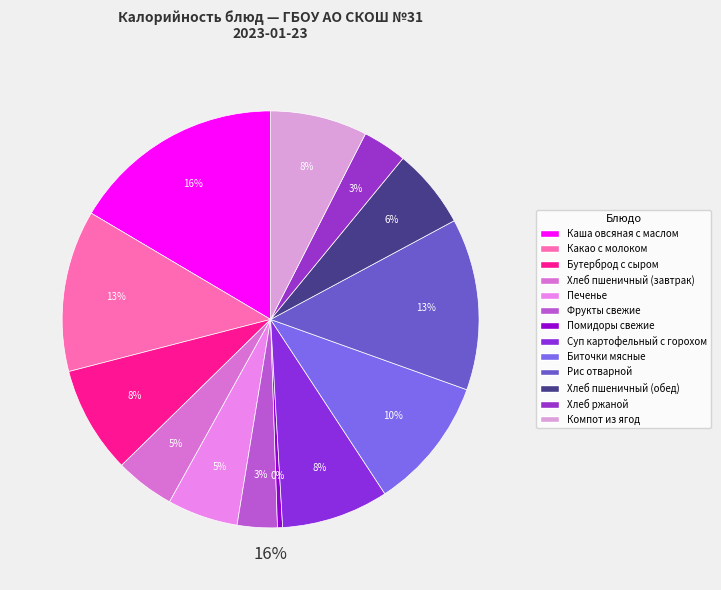

To the nearest percent, what is the combined percentage of Фрукты свежие and Биточки мясные?

13%